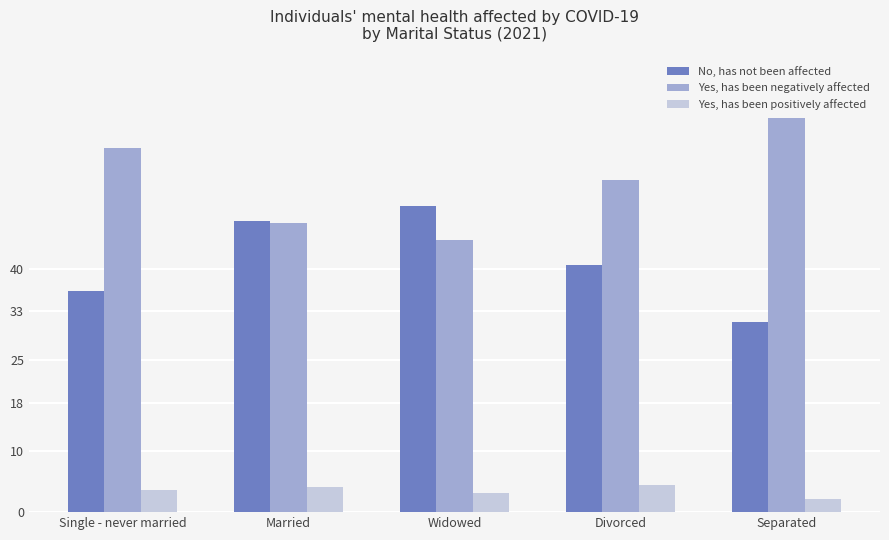

What is the difference between the highest and lowest values at Single - never married?

56.2